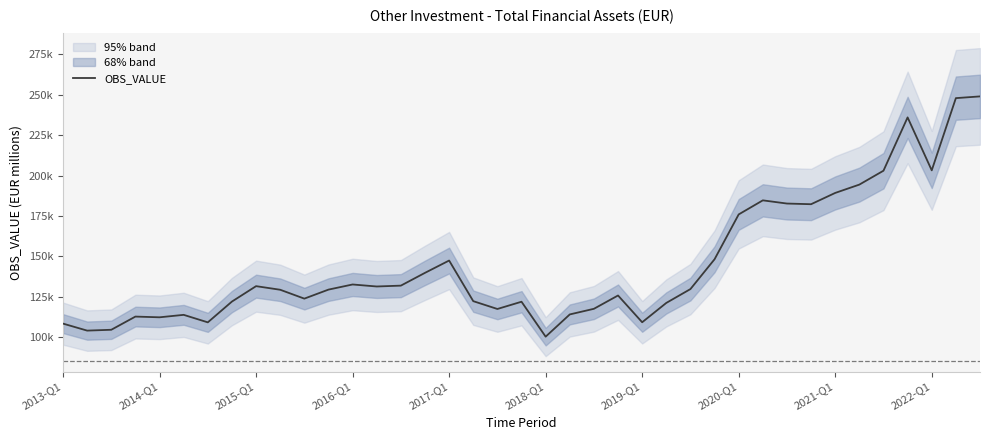

What is the difference between the values at 15 and 35?

96085.4